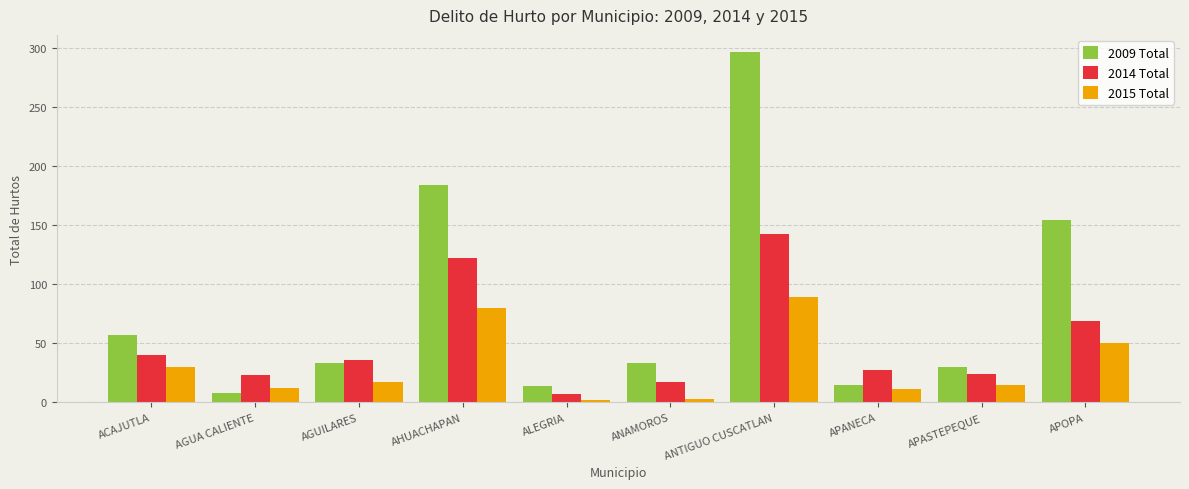

At which category is the sum across all series the highest?

ANTIGUO CUSCATLAN